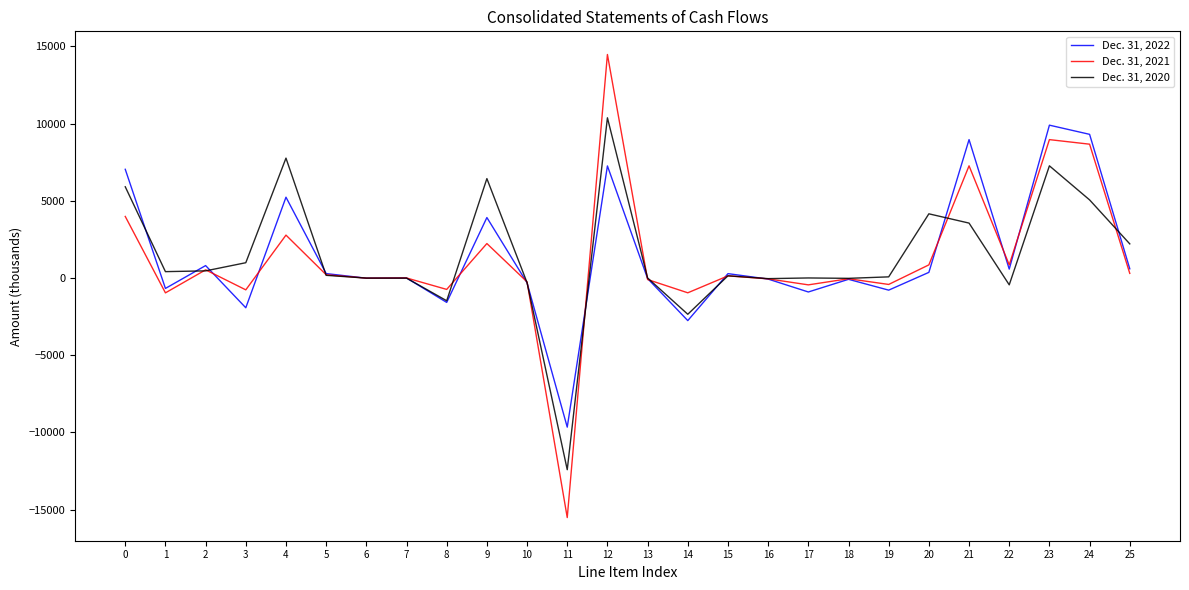

Read the Dec. 31, 2022 value at 18, to the nearest 100.

-100